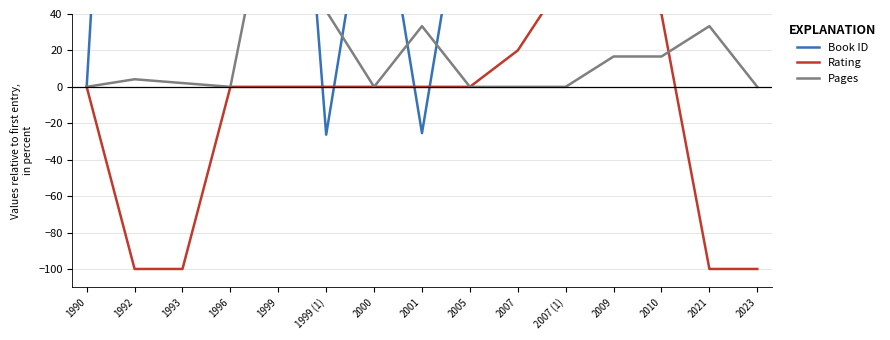

Which has a higher value, 2010 or 2007 (1)?

2010